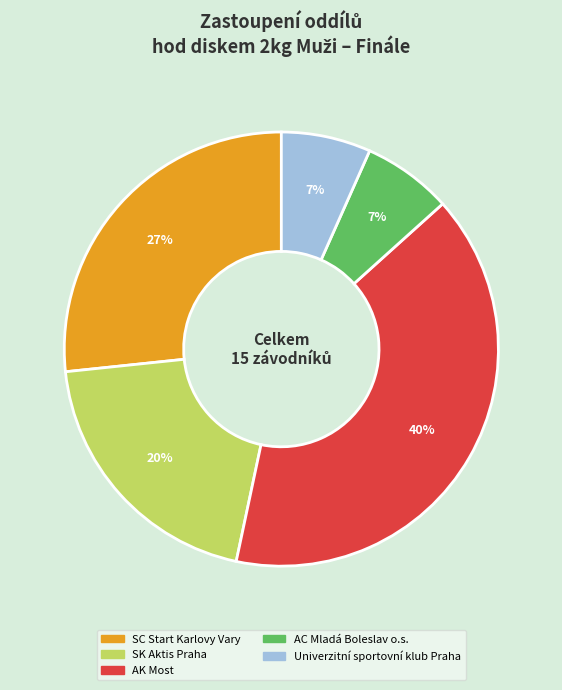

Is there a majority slice in this chart?

No